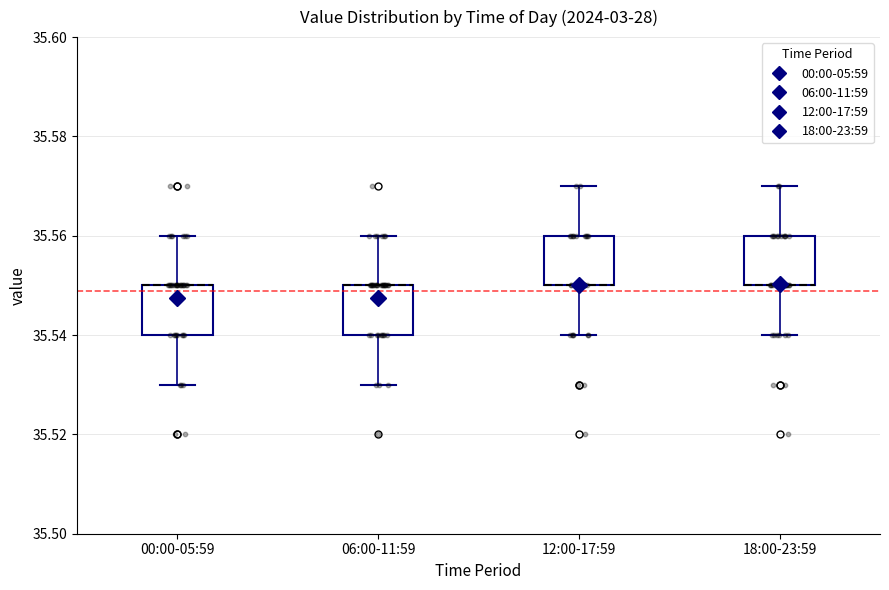

Reading left to right, read every box against the y-axis: the position of its median line, the range the box covers, and the ends of its whiskers. The values are not printed on the chart, so give them approximately, as read against the axis.

00:00-05:59: median 35.55 (drawn on the box's upper edge), box 35.54 to 35.55, whiskers 35.53 to 35.56
06:00-11:59: median 35.55 (drawn on the box's upper edge), box 35.54 to 35.55, whiskers 35.53 to 35.56
12:00-17:59: median 35.55 (drawn on the box's lower edge), box 35.55 to 35.56, whiskers 35.54 to 35.57
18:00-23:59: median 35.55 (drawn on the box's lower edge), box 35.55 to 35.56, whiskers 35.54 to 35.57